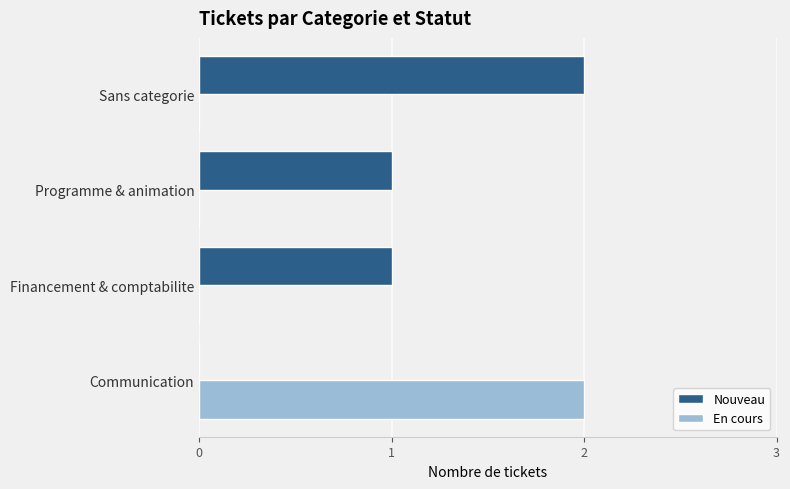

Is the value of En cours at Communication greater than the value of Nouveau at Financement & comptabilite?

Yes